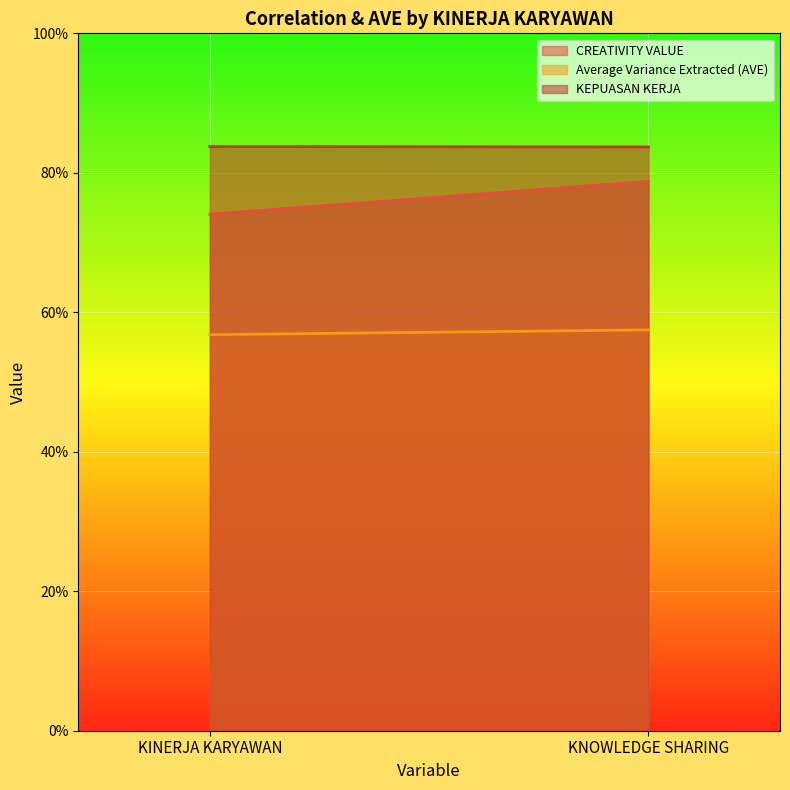

Count the number of categories in the chart.

2